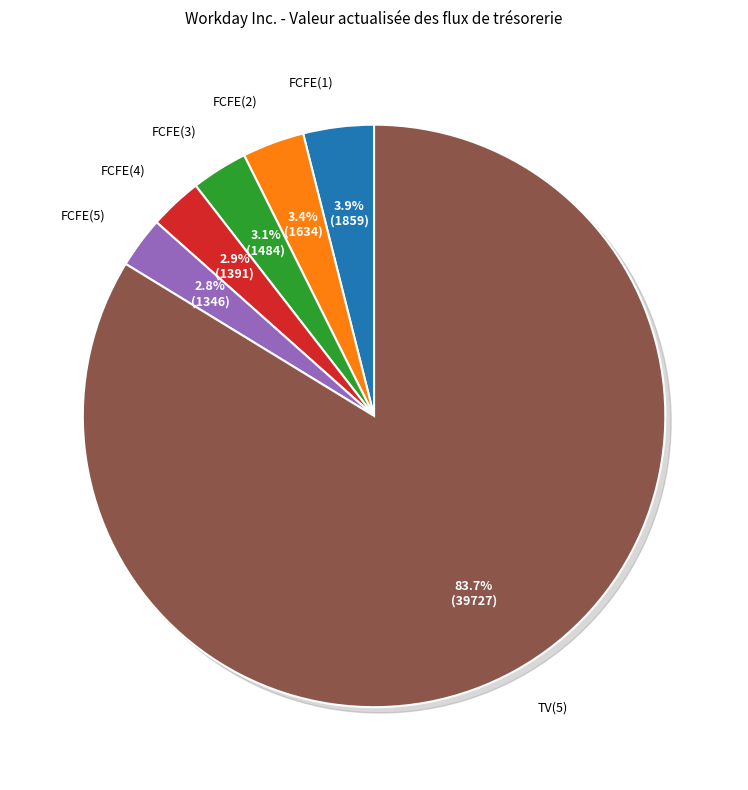

Which slice is the smallest?

FCFE(5)